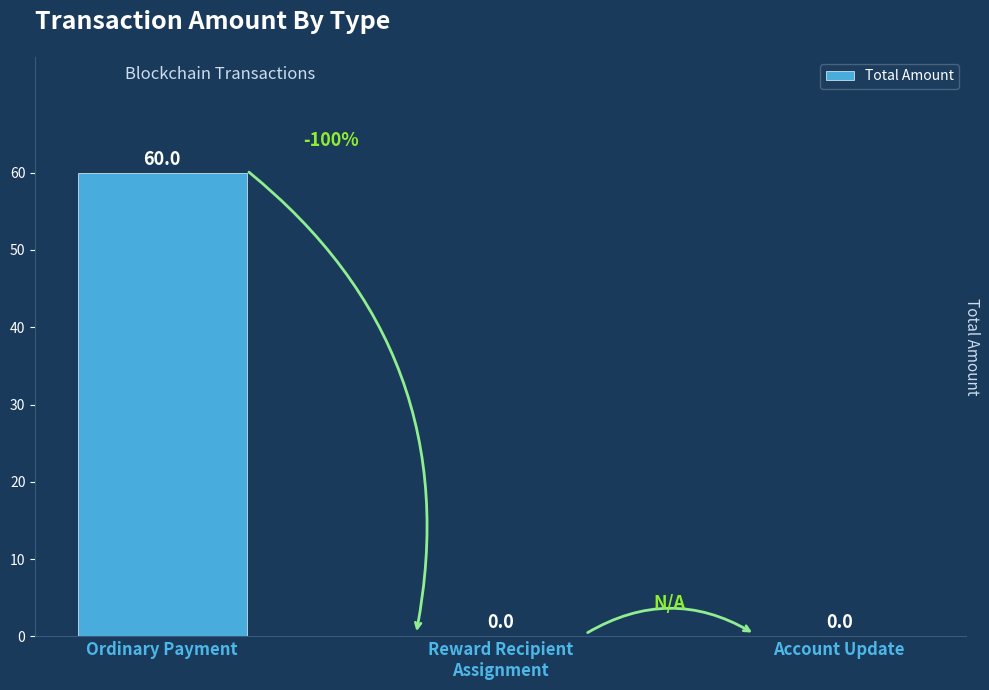

How many values are above zero?

1